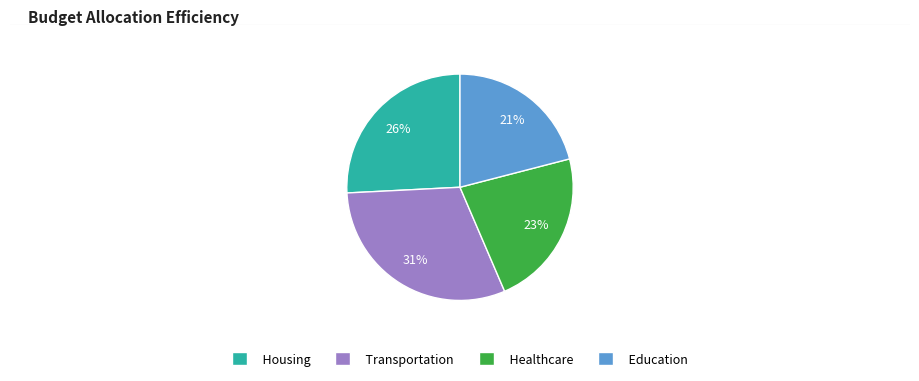

To the nearest percent, what portion does Housing represent?

26%